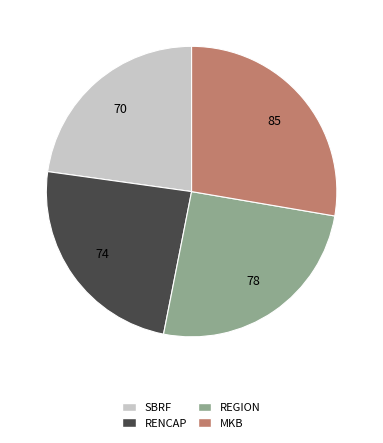

Which category has the biggest portion of the pie?

MKB